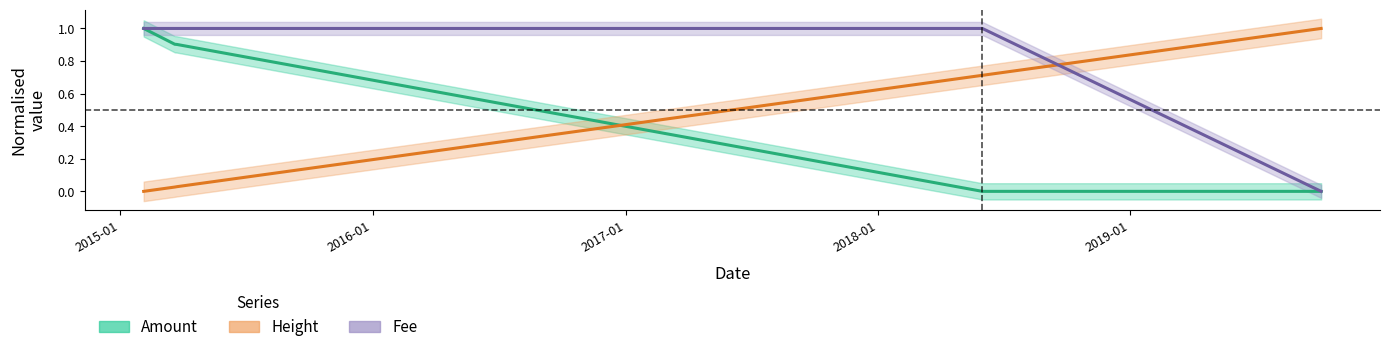

How many series are shown in this chart?

3